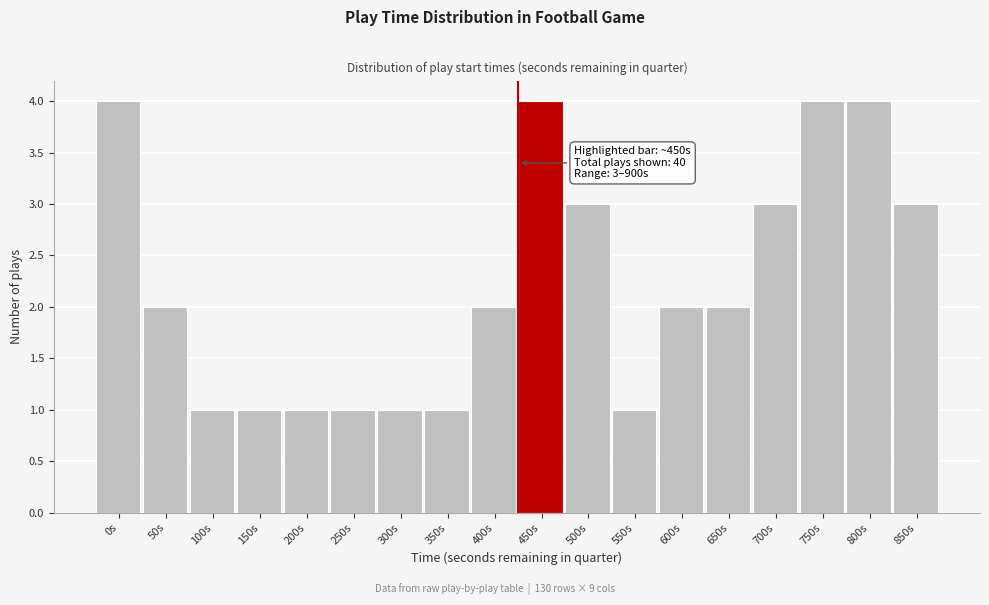

Reading left to right, transcribe all the data shown in this chart.

4	2	1	1	1	1	1	1	2	4	3	1	2	2	3	4	4	3